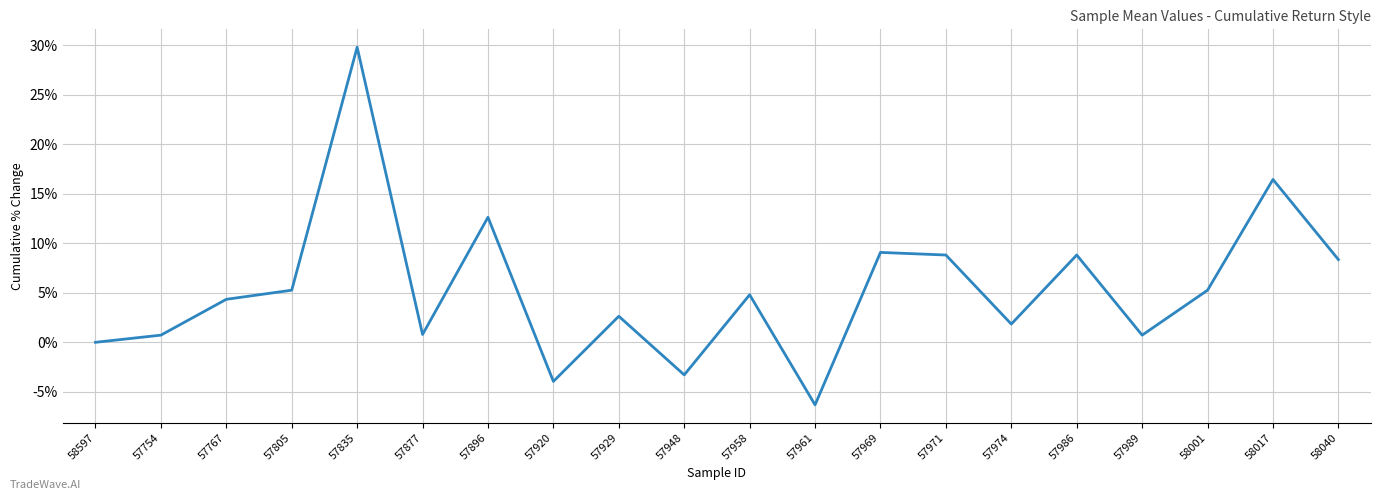

What is the approximate value at 58017?

16.4